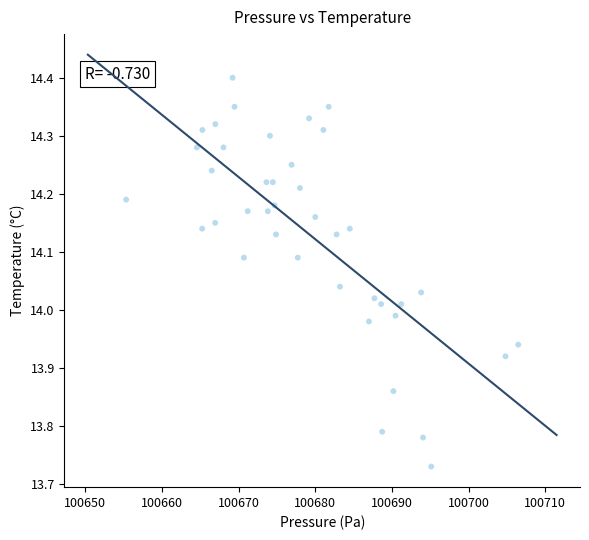

What is the range of Y values (max minus min)?

0.7